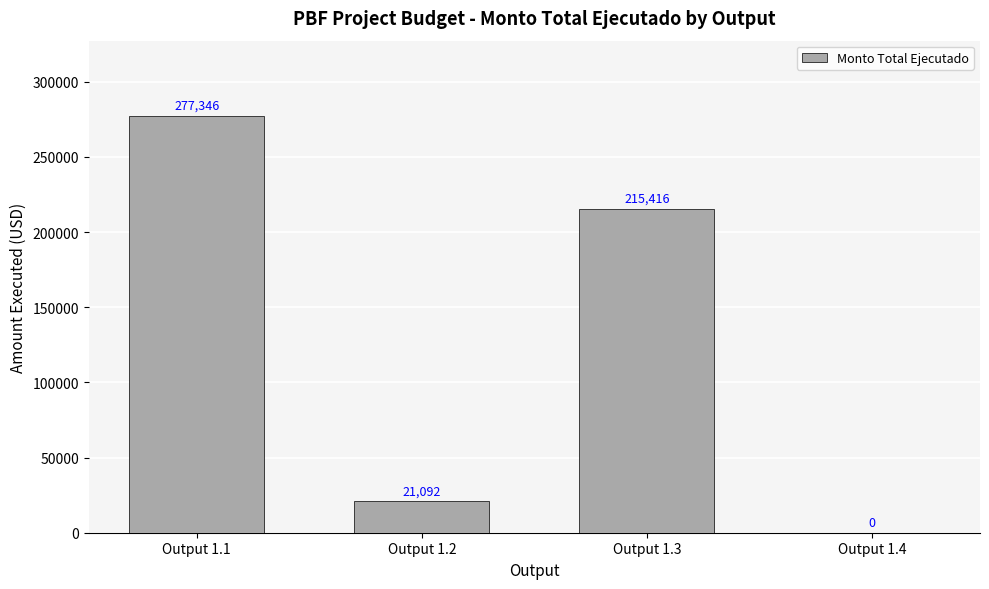

Where does the data first go above 215415?

Output 1.1